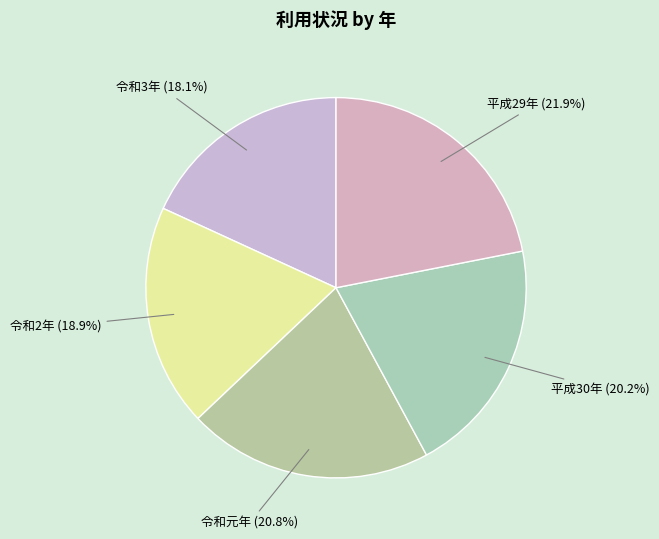

Approximately how many times larger is the value at 平成29年 compared to 令和2年?

1.2